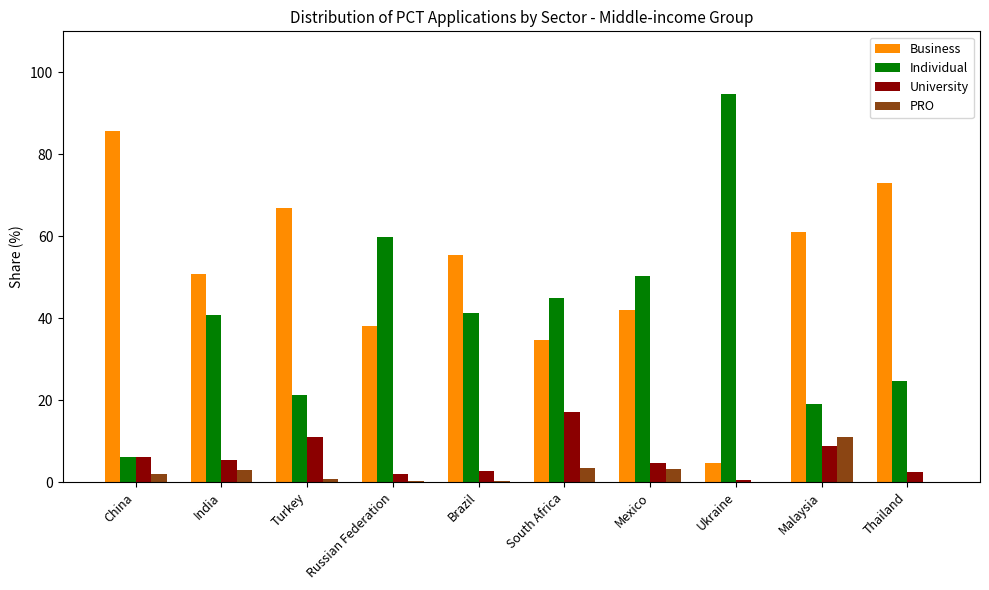

Which category has the highest value across all series?

Ukraine